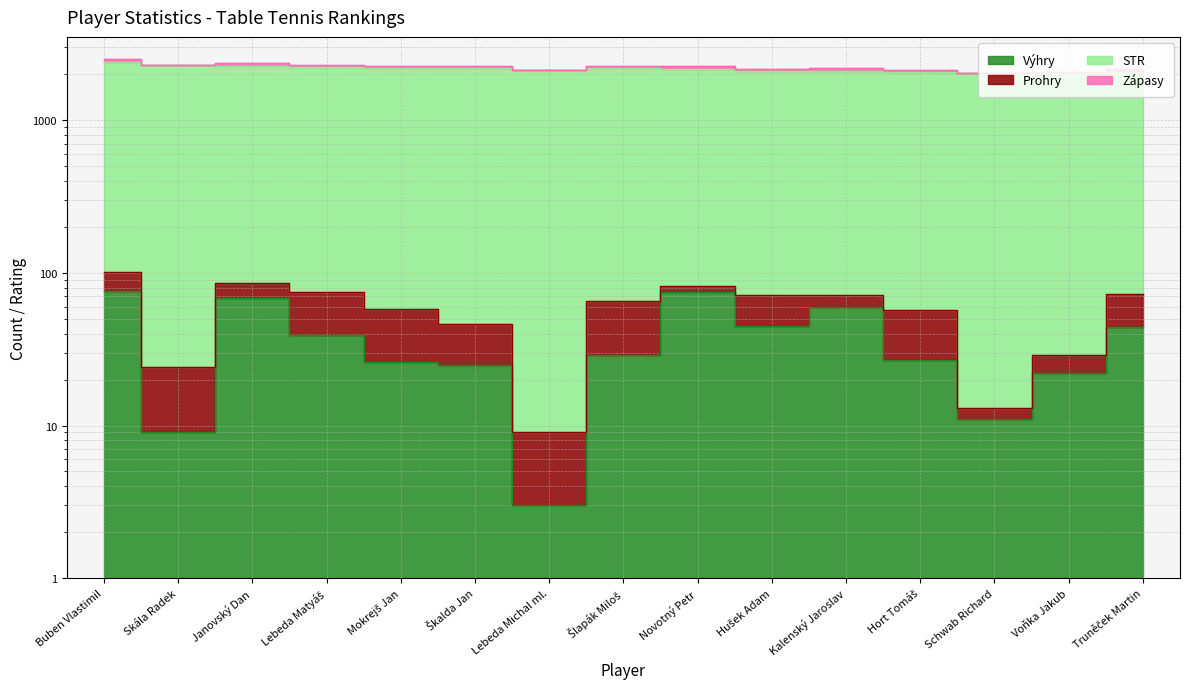

Where is Zápasy nearest to the value 55?

Hort Tomáš